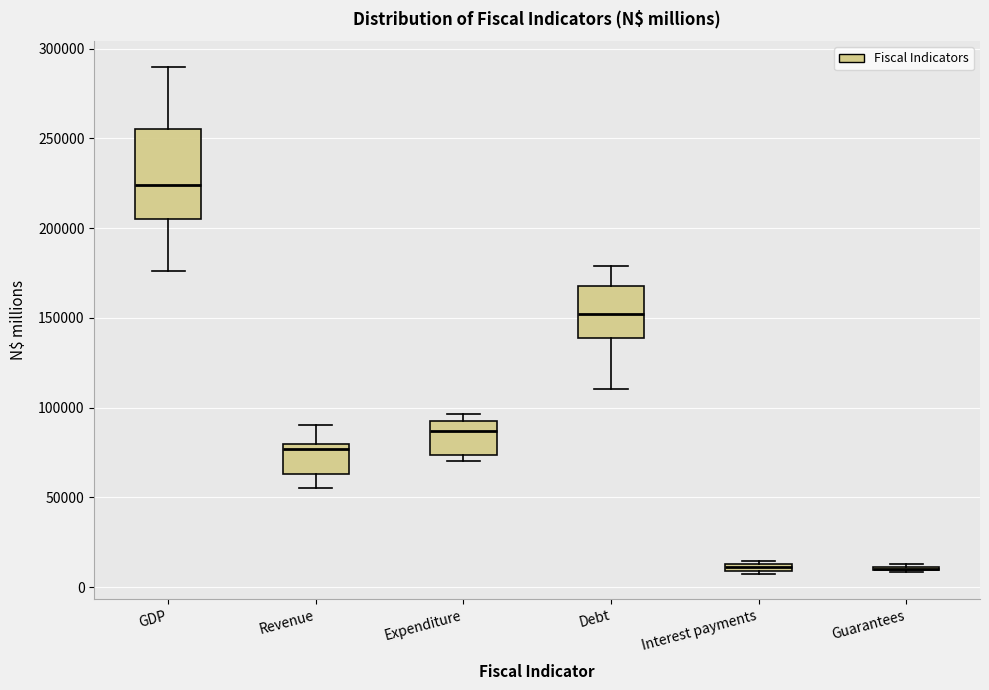

Where is the upper edge of the box for Interest payments on the y-axis? The values are not printed on the chart, so give them approximately, as read against the axis.

15000